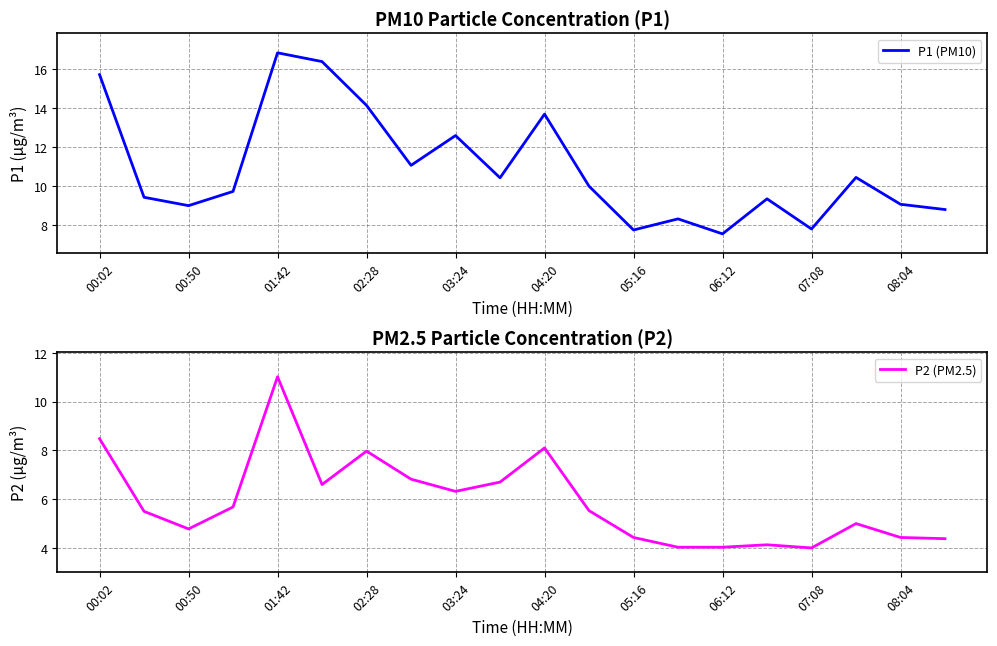

Where is the first local minimum for P2 (PM2.5)?

00:50